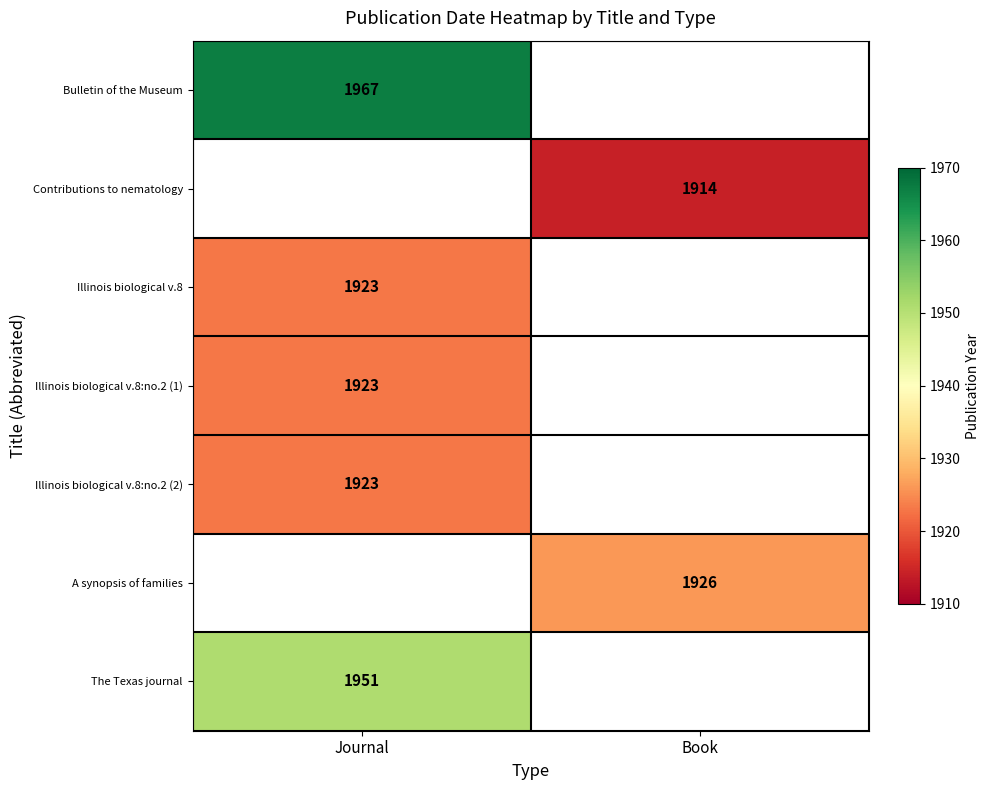

True or false: A synopsis of families has a value of 1300 at Book.

False